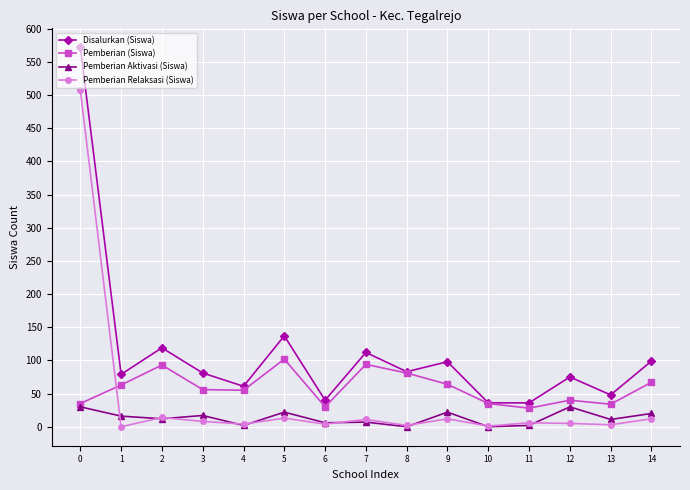

Which series has the largest total across all categories?

Disalurkan (Siswa)